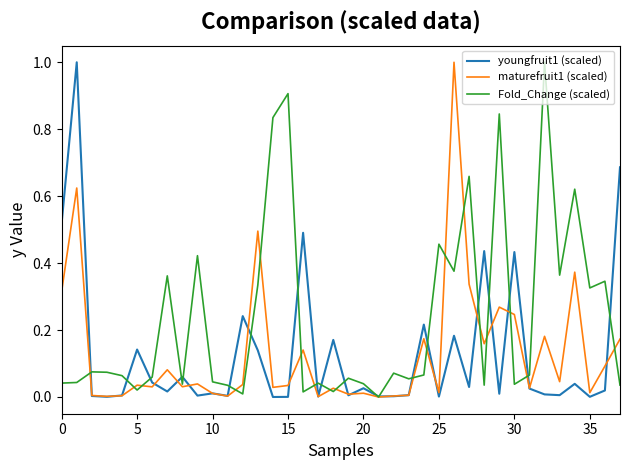

What is the label of the 14th point from the left?

13